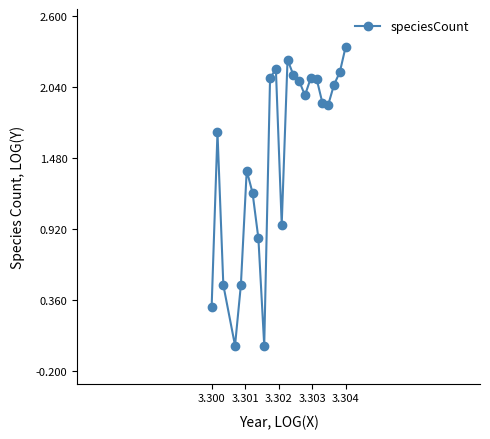

Is this an area chart (filled region under the line)?

No